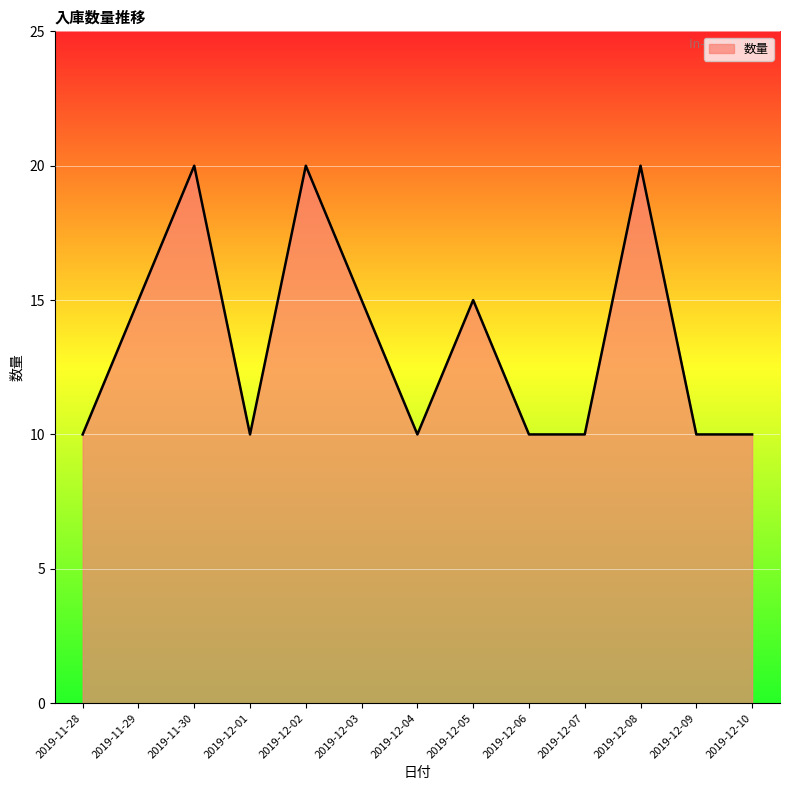

Reading left to right, what are all the values shown in this chart?

2019-11-28=10	2019-11-29=15	2019-11-30=20	2019-12-01=10	2019-12-02=20	2019-12-03=15	2019-12-04=10	2019-12-05=15	2019-12-06=10	2019-12-07=10	2019-12-08=20	2019-12-09=10	2019-12-10=10